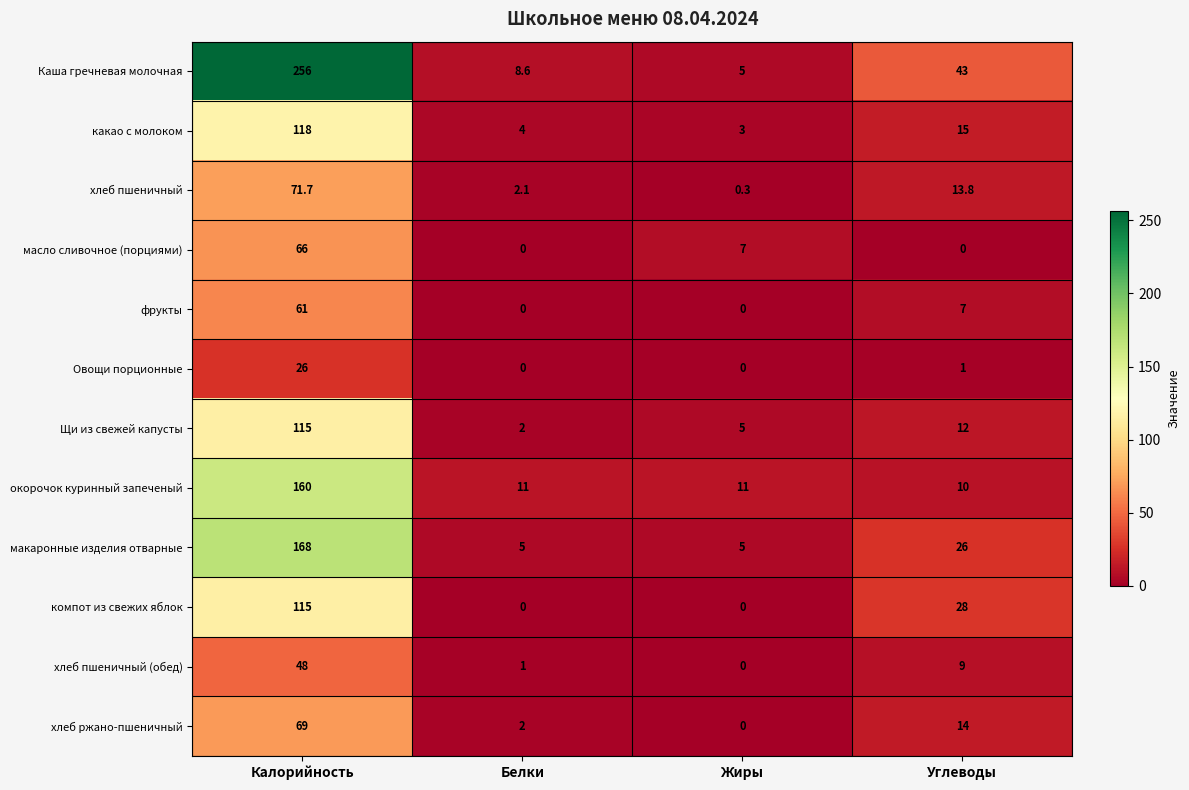

What is the difference between the maximum and second lowest values in the Овощи порционные series?

26.0